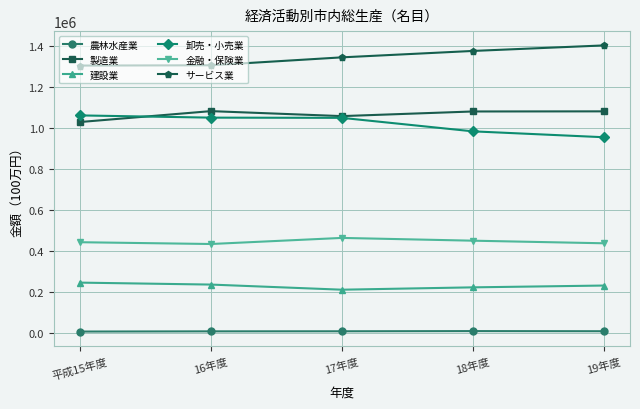

What is the total value across all series at 平成15年度?

4099492